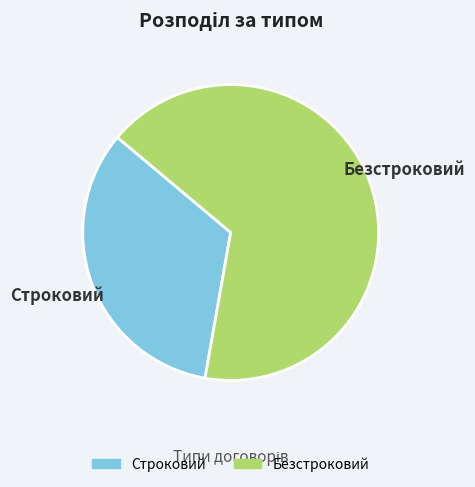

Is it true that Безстроковий is 77% of the pie?

False